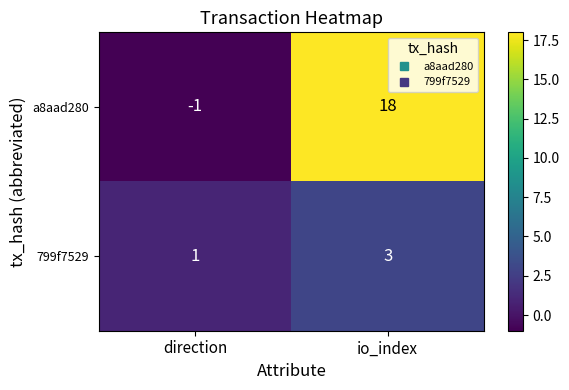

Rank the series by their maximum value, from highest to lowest.

a8aad280, 799f7529